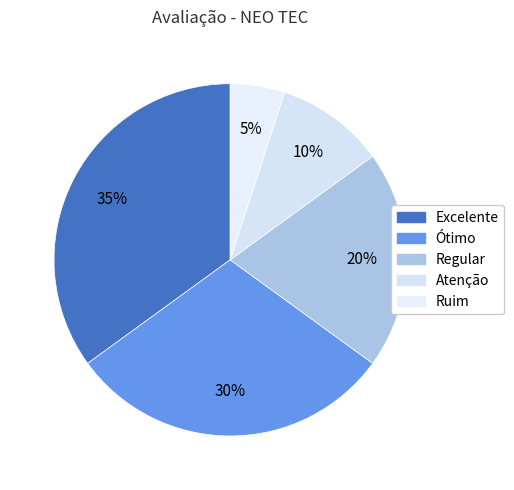

How many segments does this pie chart have?

5